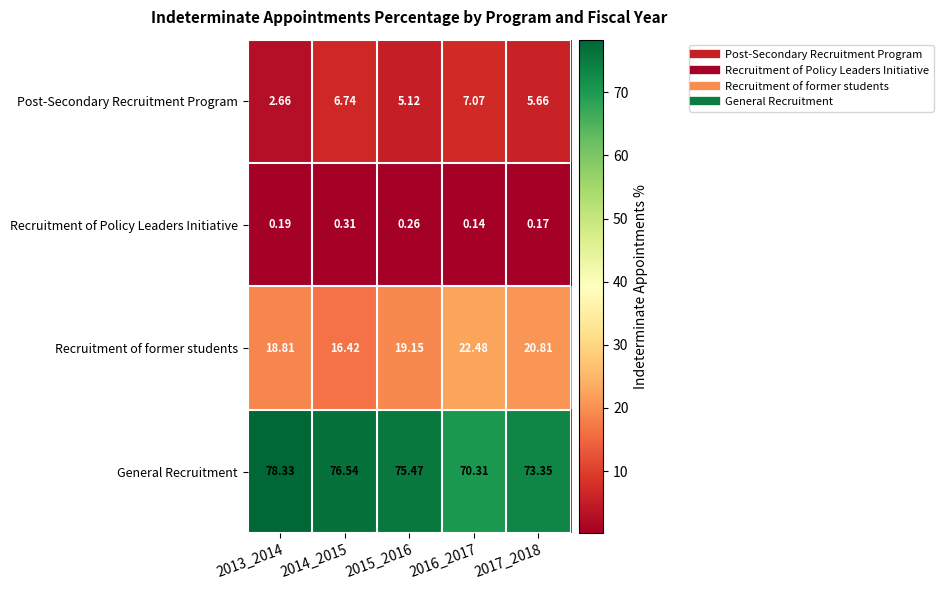

Which series has the largest range (max minus min)?

General Recruitment